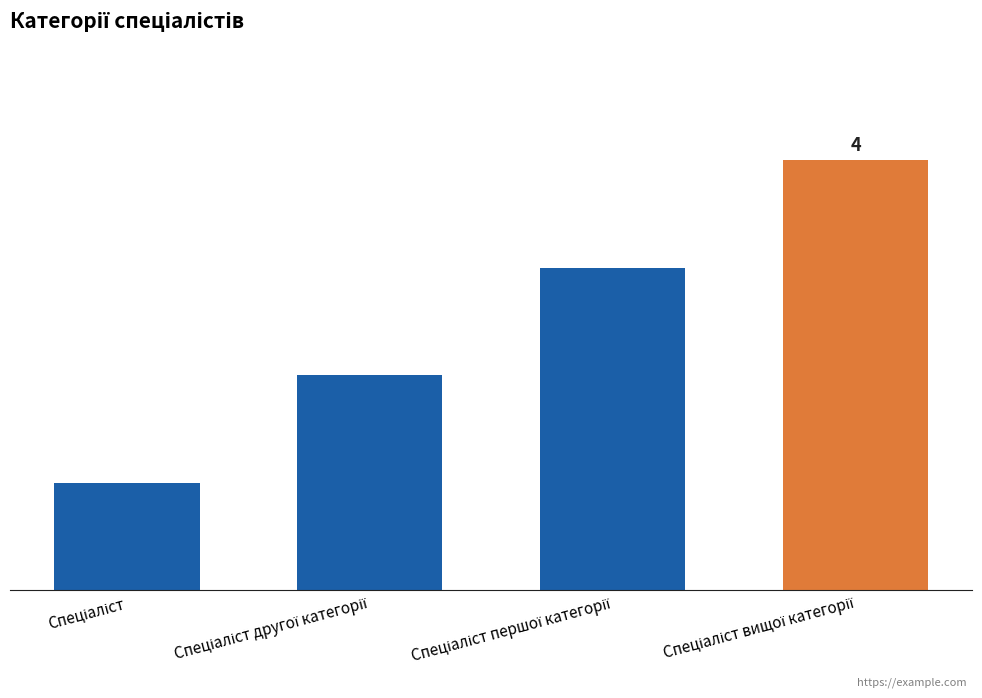

Count the number of values greater than 3.

1